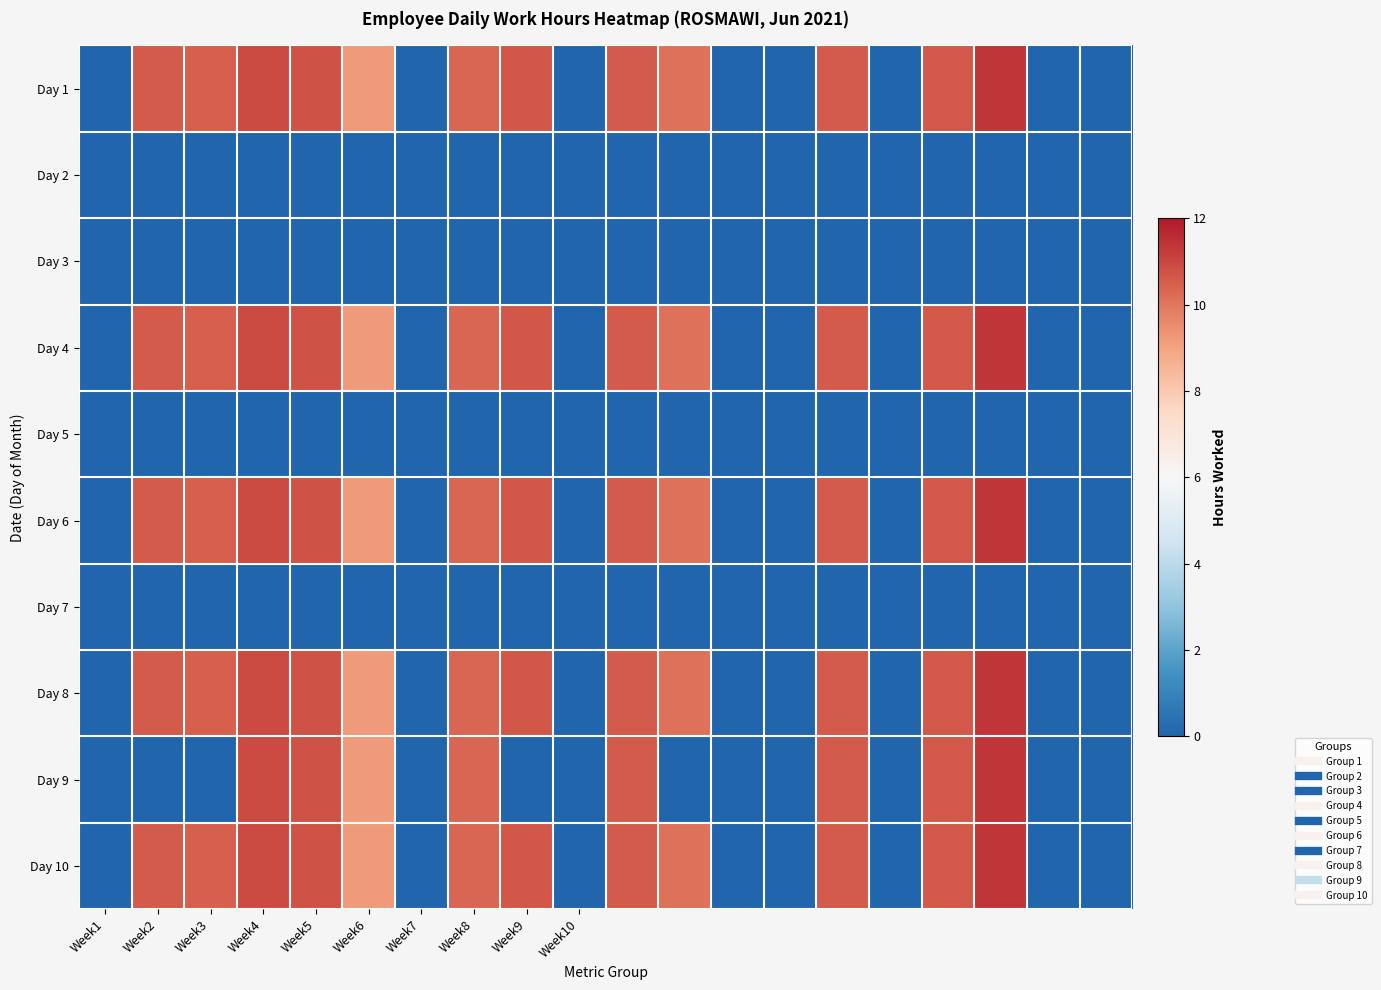

Reading right to left, what are all the values shown in this chart?

Day 1: 0.0	0.0	11.3	10.6	0.0	10.6	0.0	0.0	10.1	10.6	0.0	10.7	10.3	0.0	9.2	10.8	10.9	10.5	10.6	0.0
Day 2: 0.0	0.0	0.0	0.0	0.0	0.0	0.0	0.0	0.0	0.0	0.0	0.0	0.0	0.0	0.0	0.0	0.0	0.0	0.0	0.0
Day 3: 0.0	0.0	0.0	0.0	0.0	0.0	0.0	0.0	0.0	0.0	0.0	0.0	0.0	0.0	0.0	0.0	0.0	0.0	0.0	0.0
Day 4: 0.0	0.0	11.3	10.6	0.0	10.6	0.0	0.0	10.1	10.6	0.0	10.7	10.3	0.0	9.2	10.8	10.9	10.5	10.6	0.0
Day 5: 0.0	0.0	0.0	0.0	0.0	0.0	0.0	0.0	0.0	0.0	0.0	0.0	0.0	0.0	0.0	0.0	0.0	0.0	0.0	0.0
Day 6: 0.0	0.0	11.3	10.6	0.0	10.6	0.0	0.0	10.1	10.6	0.0	10.7	10.3	0.0	9.2	10.8	10.9	10.5	10.6	0.0
Day 7: 0.0	0.0	0.0	0.0	0.0	0.0	0.0	0.0	0.0	0.0	0.0	0.0	0.0	0.0	0.0	0.0	0.0	0.0	0.0	0.0
Day 8: 0.0	0.0	11.3	10.6	0.0	10.6	0.0	0.0	10.1	10.6	0.0	10.7	10.3	0.0	9.2	10.8	10.9	10.5	10.6	0.0
Day 9: 0.0	0.0	11.3	10.6	0.0	10.6	0.0	0.0	0.0	10.6	0.0	0.0	10.3	0.0	9.2	10.8	10.9	0.0	0.0	0.0
Day 10: 0.0	0.0	11.3	10.6	0.0	10.6	0.0	0.0	10.1	10.6	0.0	10.7	10.3	0.0	9.2	10.8	10.9	10.5	10.6	0.0